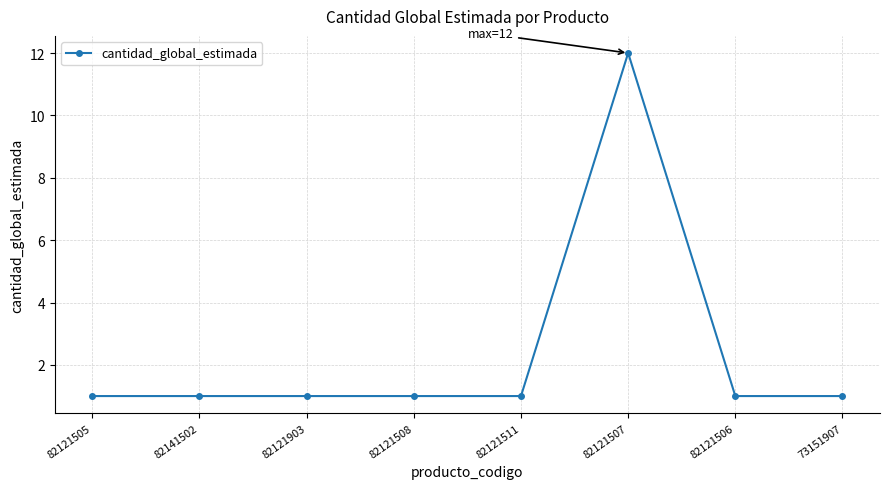

True or false: the data shows 0 at 82121508.

False